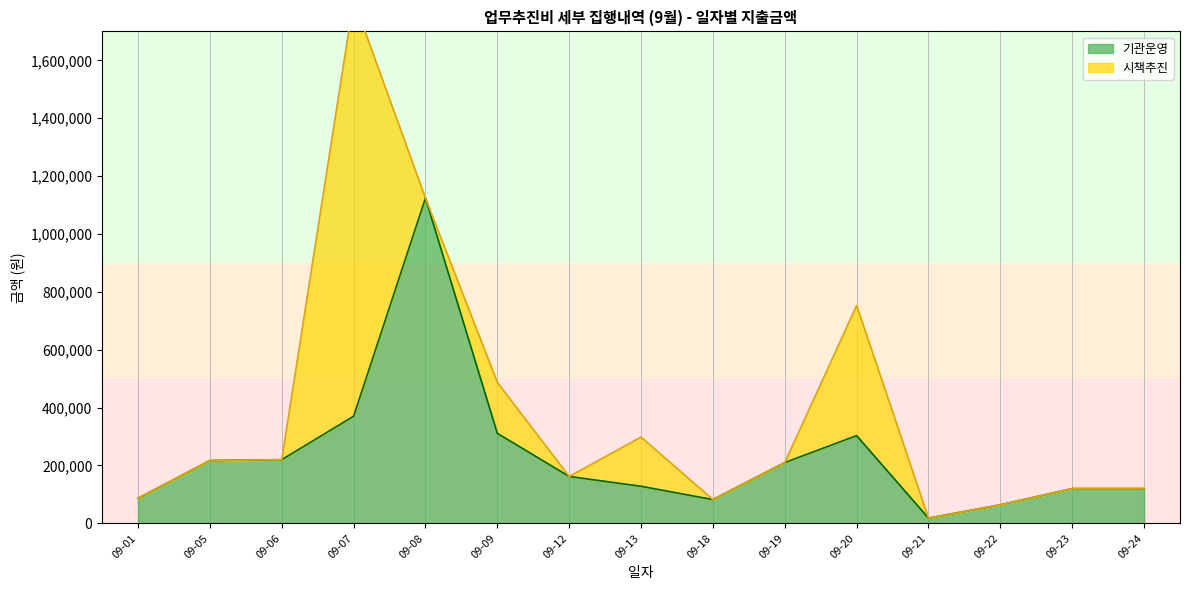

The value of 기관운영 at 09-05 is 320787. True or false?

False